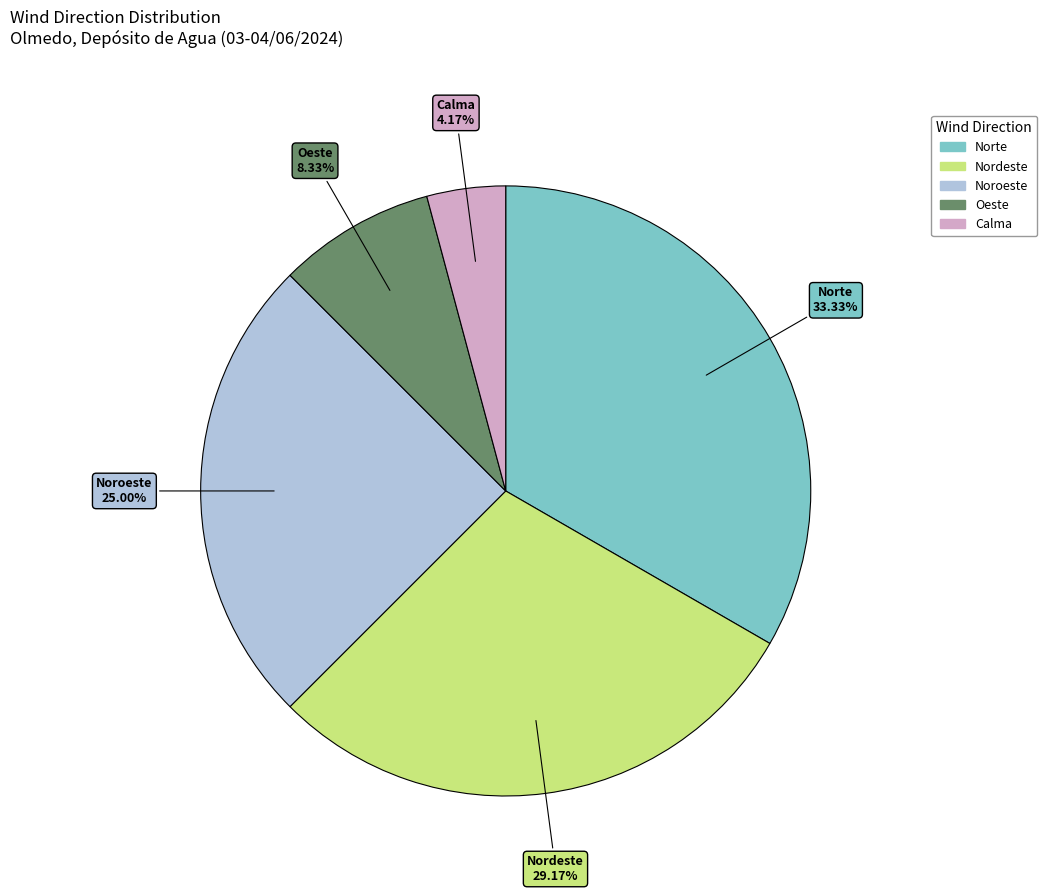

Between Noroeste and Oeste, which is larger?

Noroeste